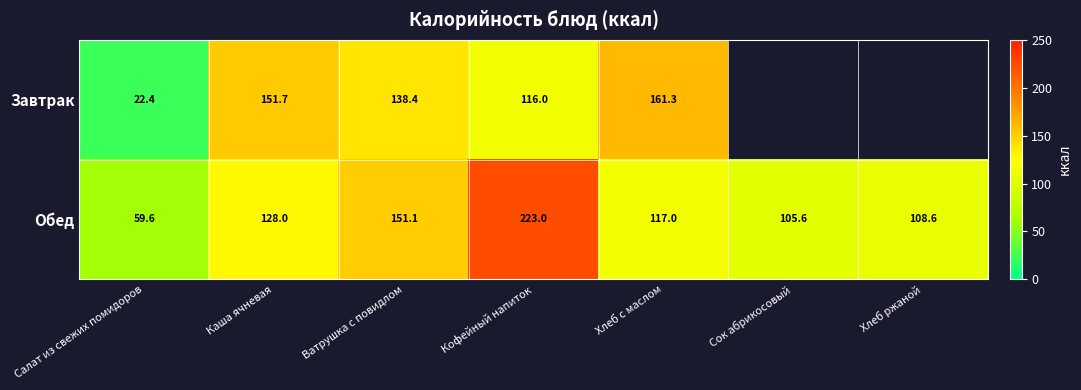

The value of Завтрак at Салат из свежих помидоров is 9.3. True or false?

False